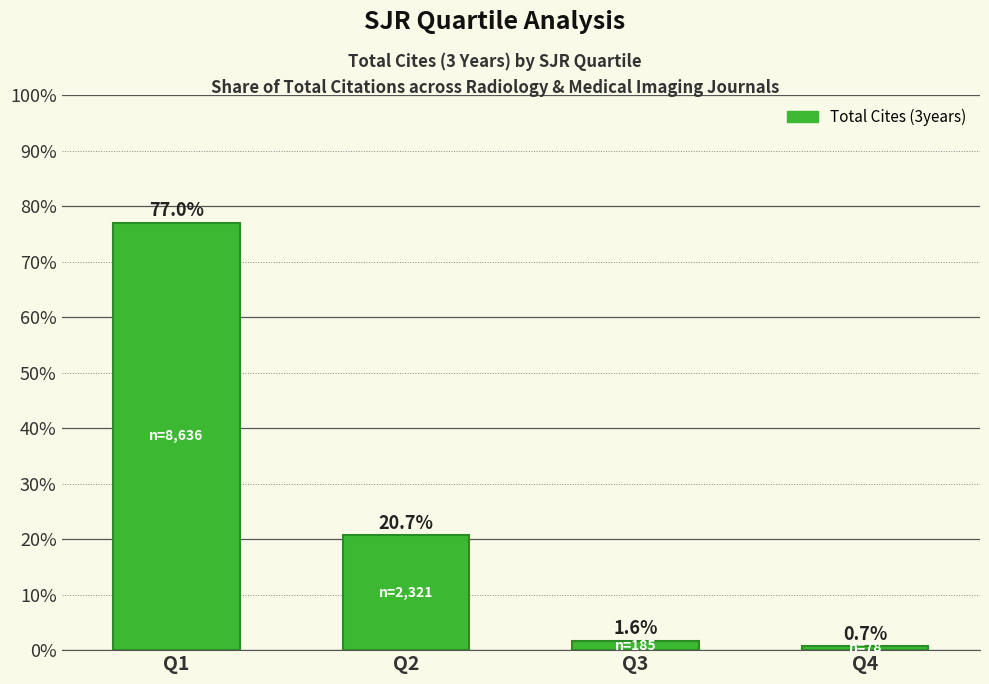

Read the value at Q3.

1.6